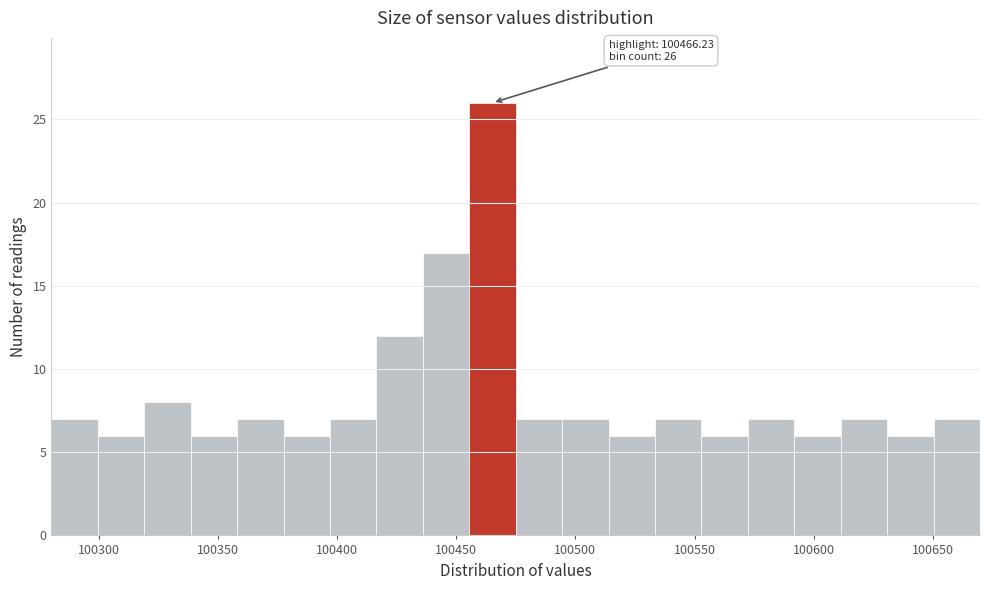

Read against the x-axis, roughly where is the centre of the tallest bar?

100465